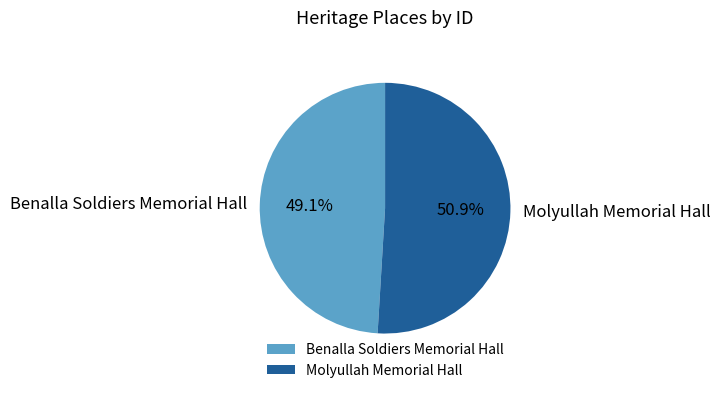

To the nearest percent, what portion does Molyullah Memorial Hall represent?

51%